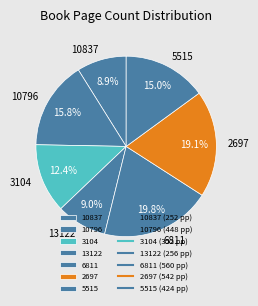

Is it true that 10796 is 28% of the pie?

False